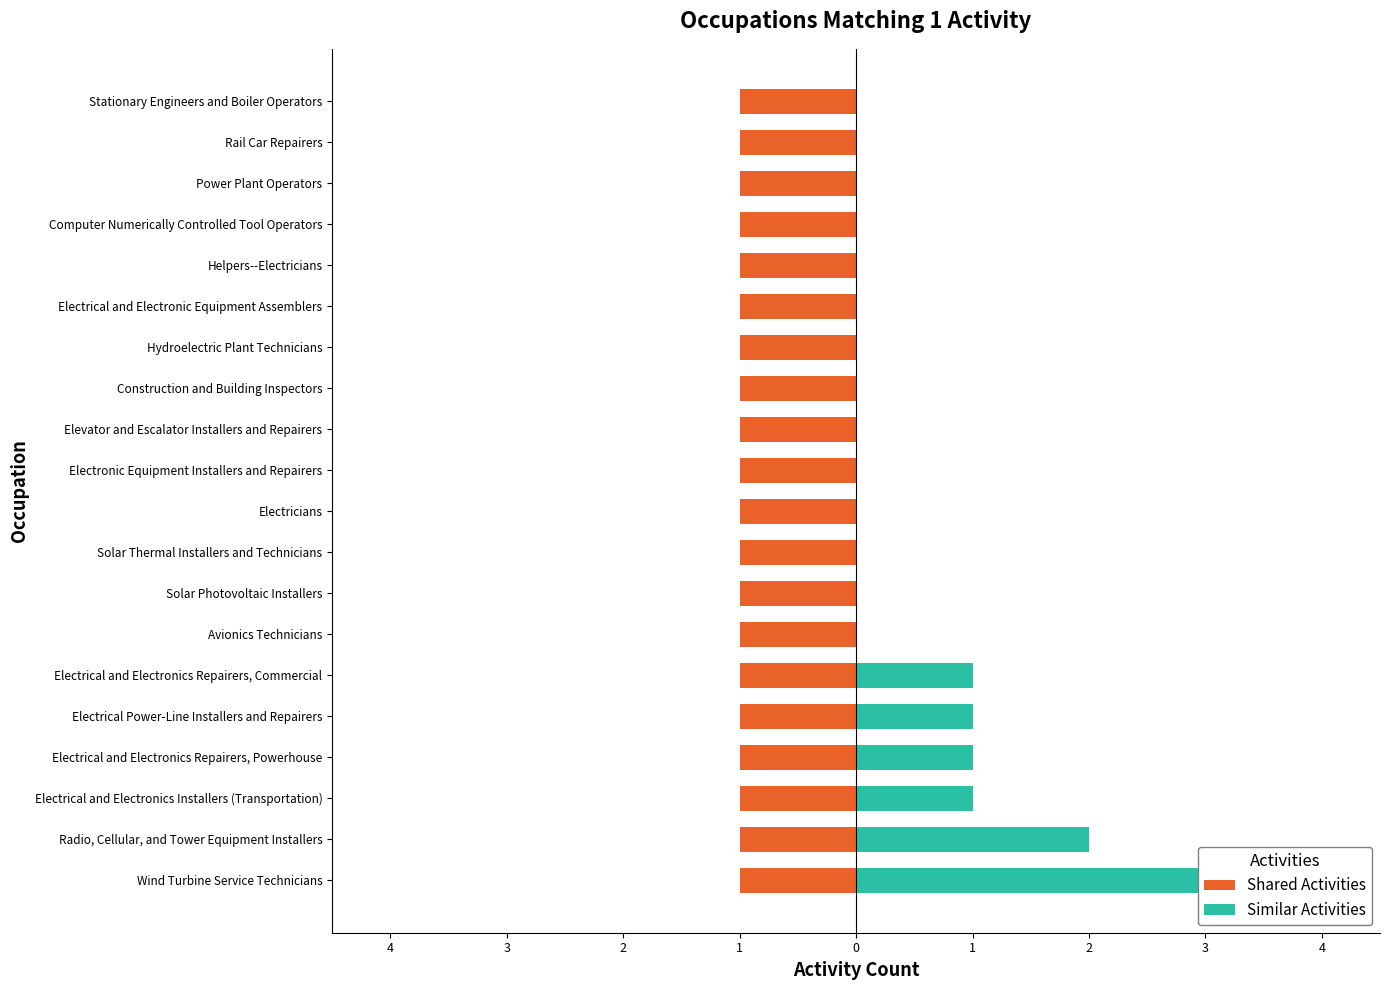

Rank the series at 4 from lowest to highest value.

Shared Activities, Similar Activities